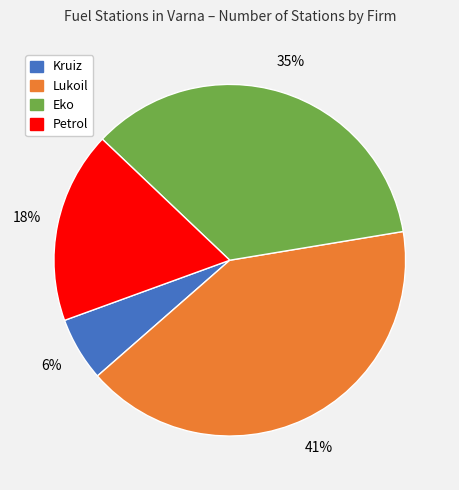

Do Petrol and Eko together represent more than half of the pie?

Yes